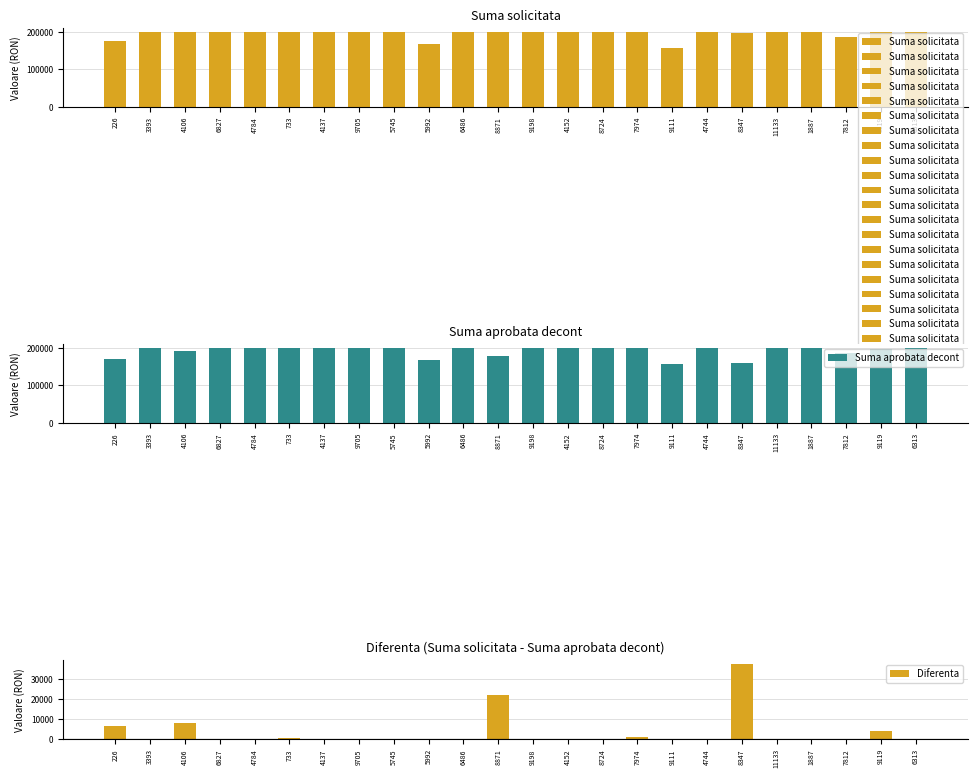

Reading left to right, extract all data points from this chart.

226=6547.0	3393=0.0	4106=8000.0	6827=0.0	4784=0.0	733=798.3	4137=0.0	9705=0.0	5745=0.5	5992=0.0	6486=0.0	8871=21759.3	9198=0.0	4152=0.0	8724=0.0	7974=1277.3	9111=0.0	4744=0.0	8347=37367.1	11133=0.0	1887=0.8	7812=0.0	9119=4000.1	6313=0.0